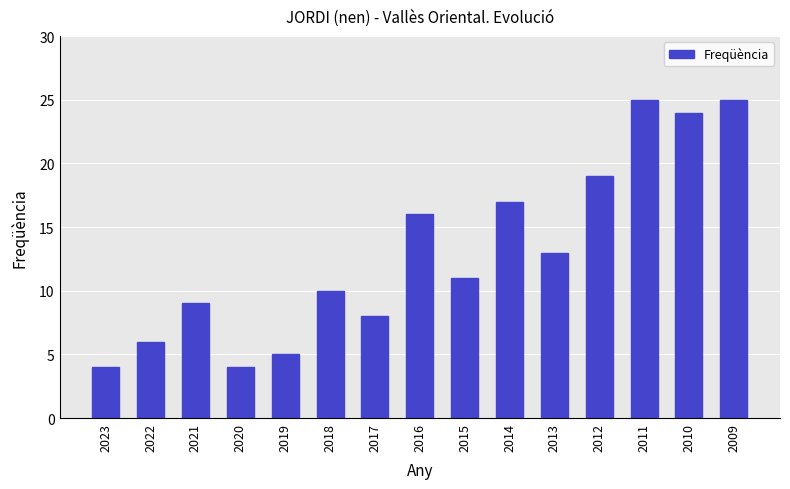

What is the difference between the second highest and second lowest values?

21